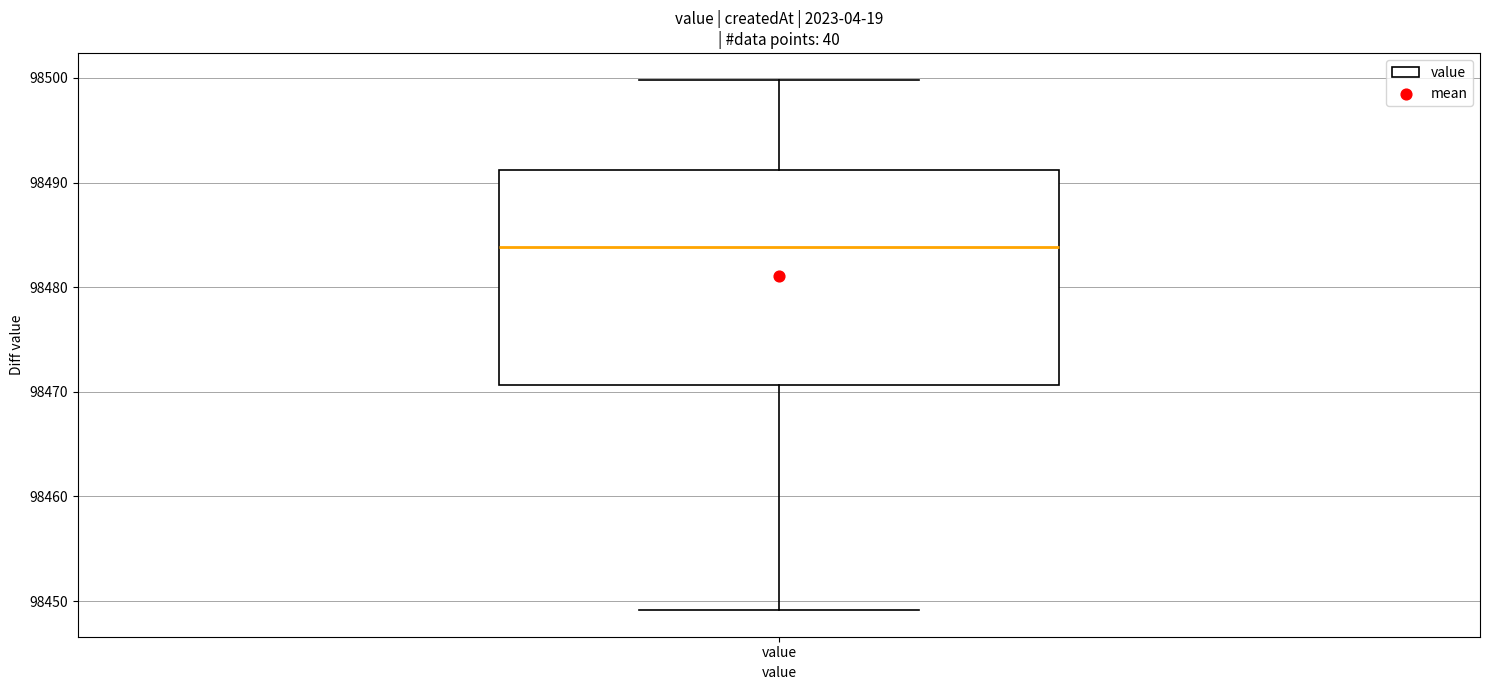

Read this box plot against the y-axis: the position of the median line, the range covered by the box, and the ends of both whiskers. The values are not printed on the chart, so give them approximately, as read against the axis.

median 98484, box 98471 to 98491, whiskers 98449 to 98500